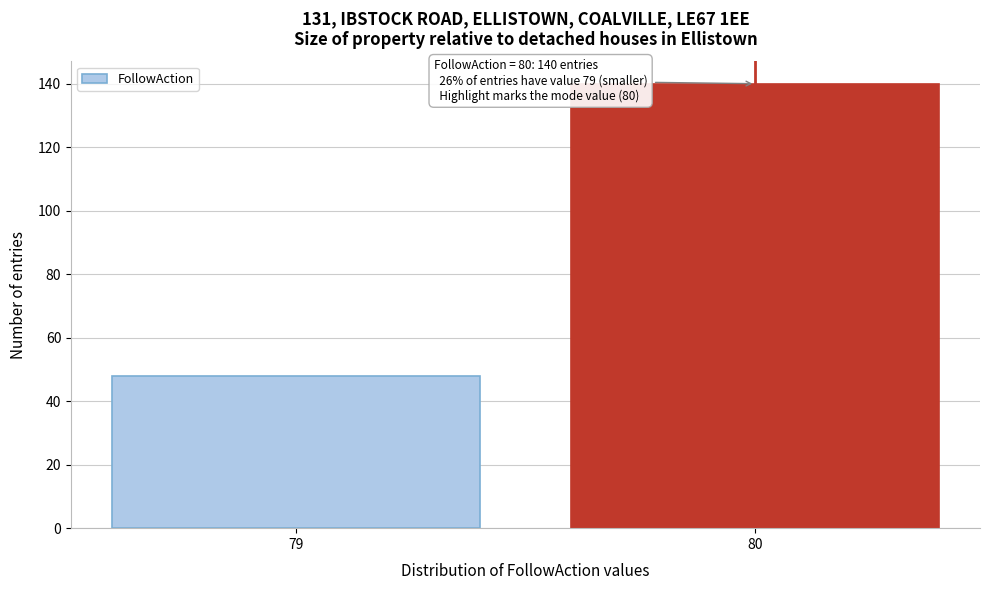

Reading left to right, list all the values displayed in this chart.

79=48	80=140